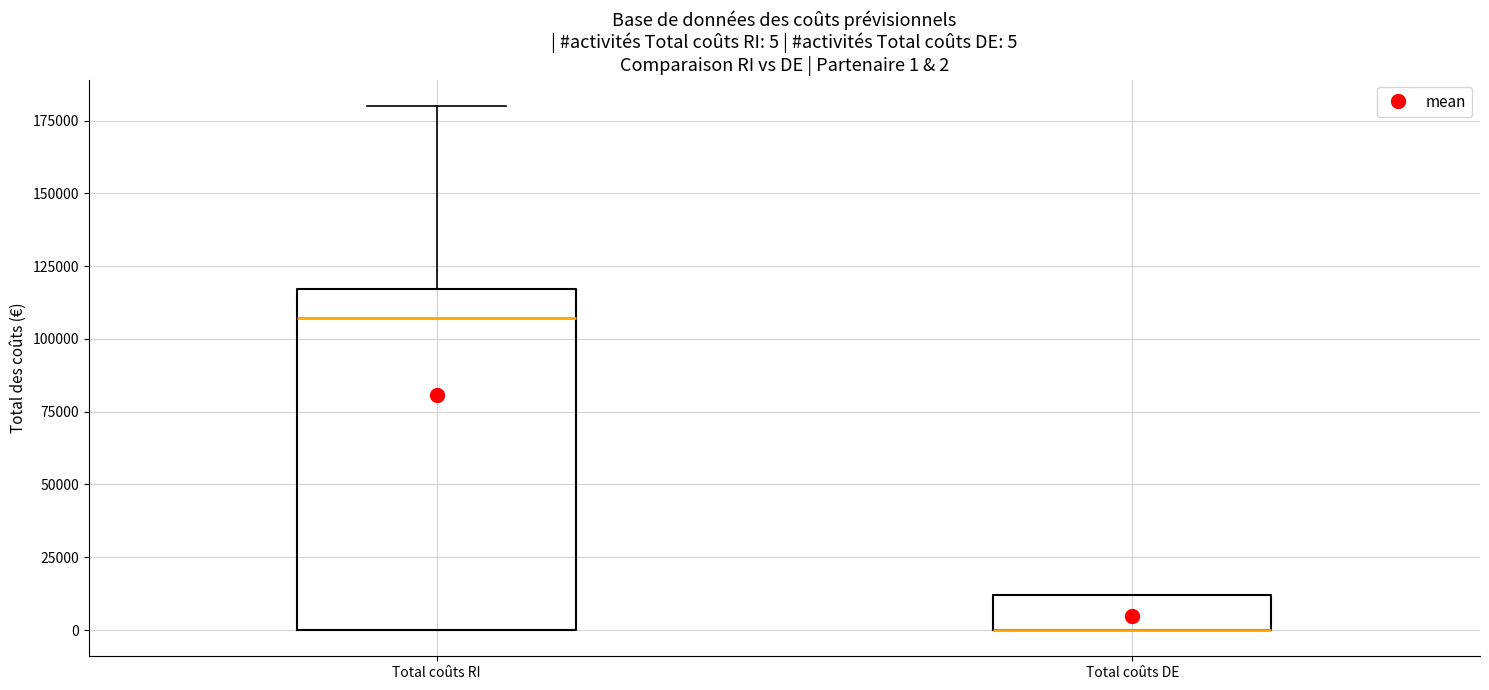

Which box is the tallest, from its lower edge to its upper edge?

Total coûts RI